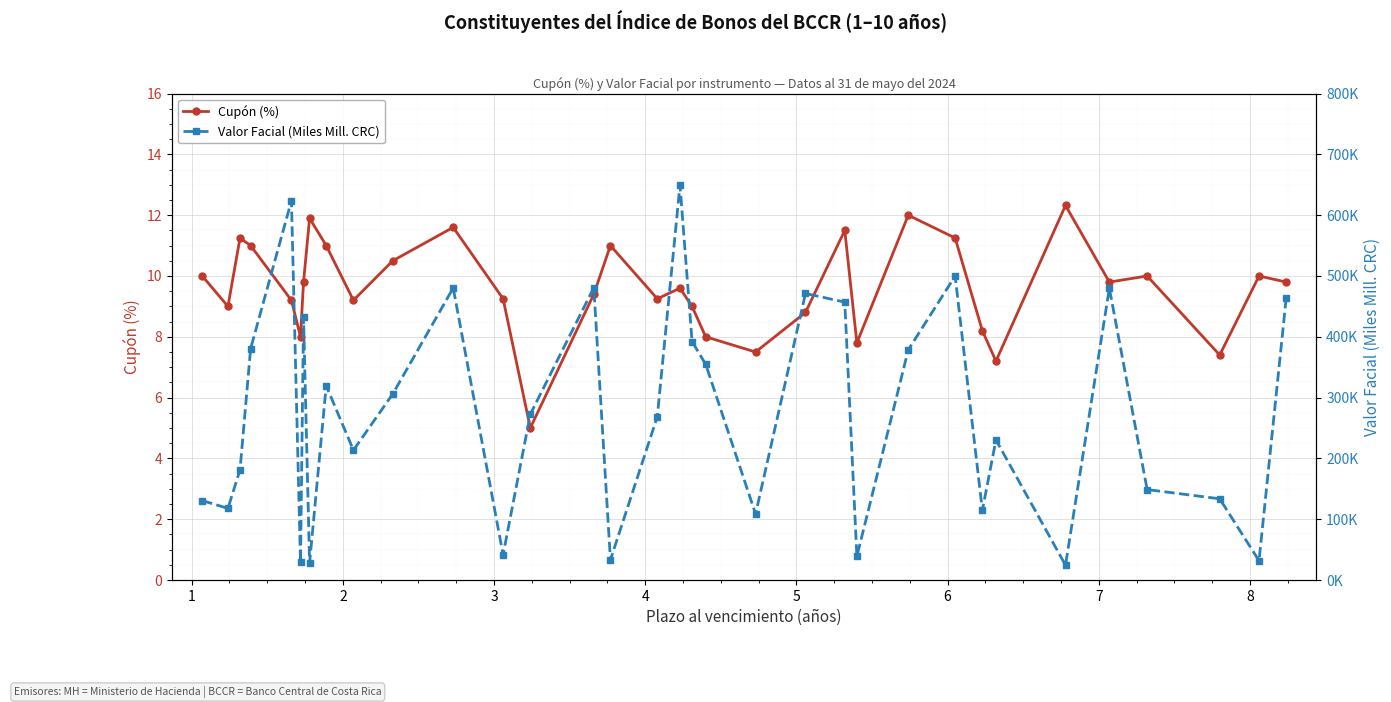

What is the value of the Cupón (%) point at the 24th from the left?

7.8